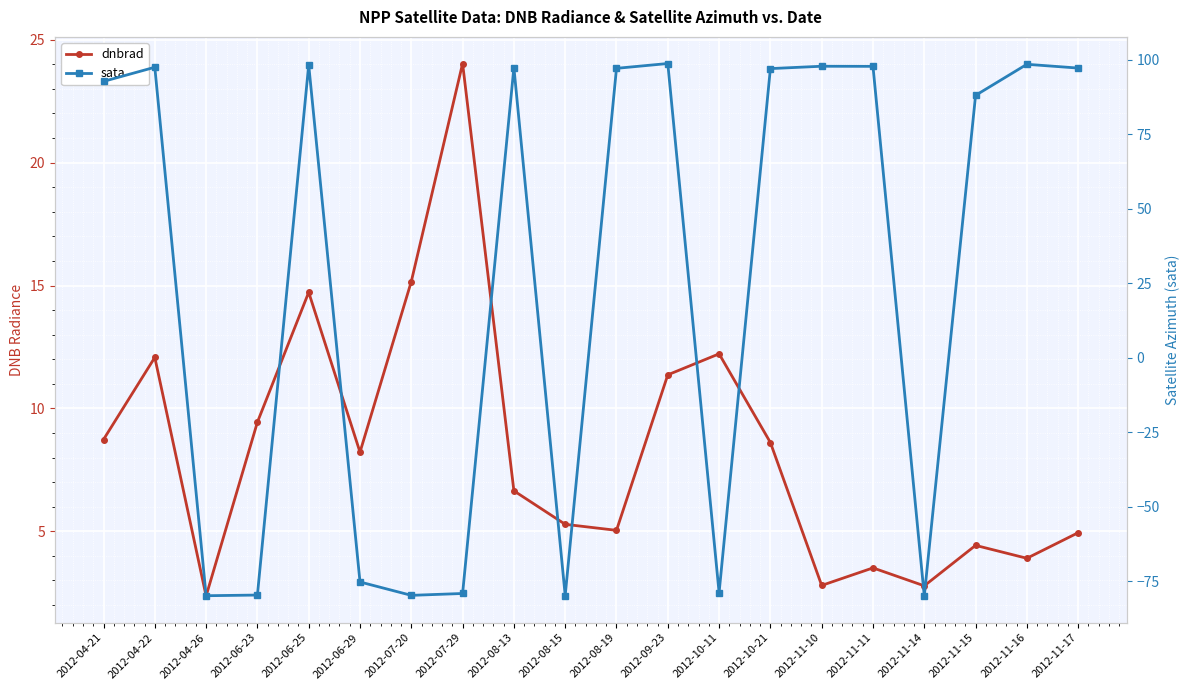

Which category has the lowest value across all series?

2012-11-14